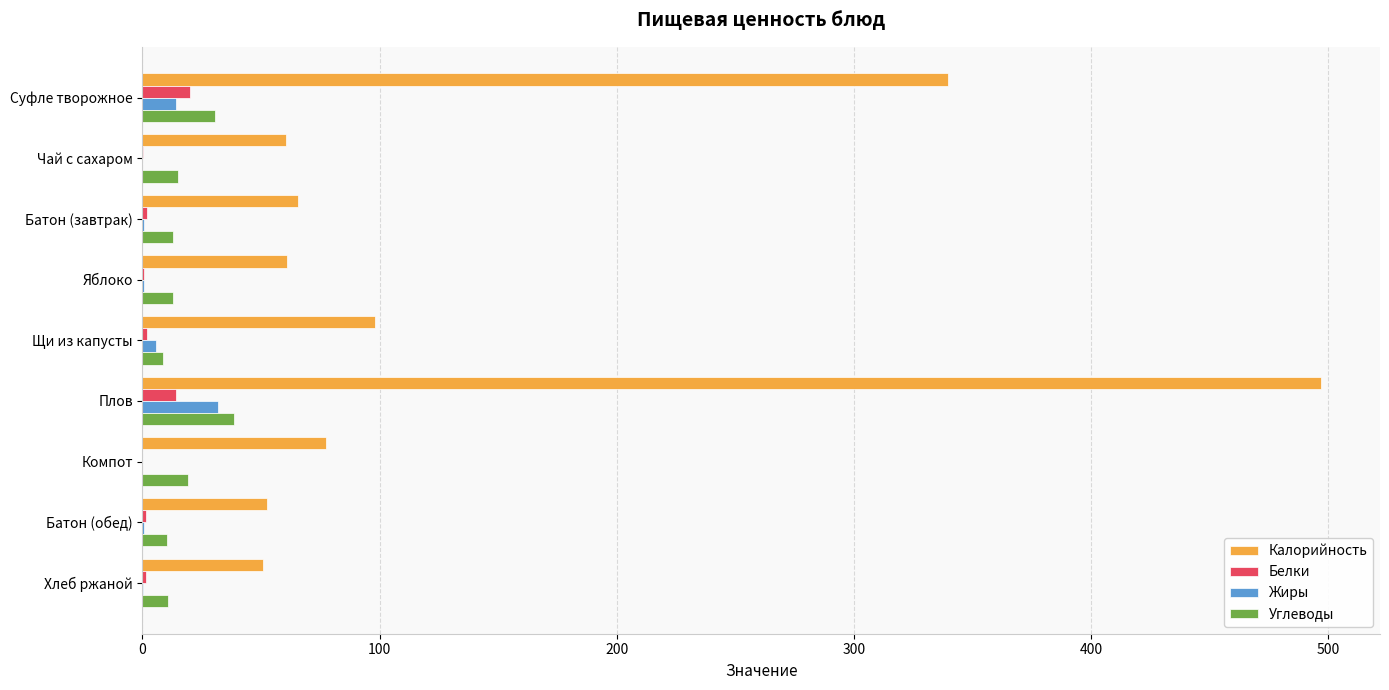

What is the average value of the Калорийность series?

144.7